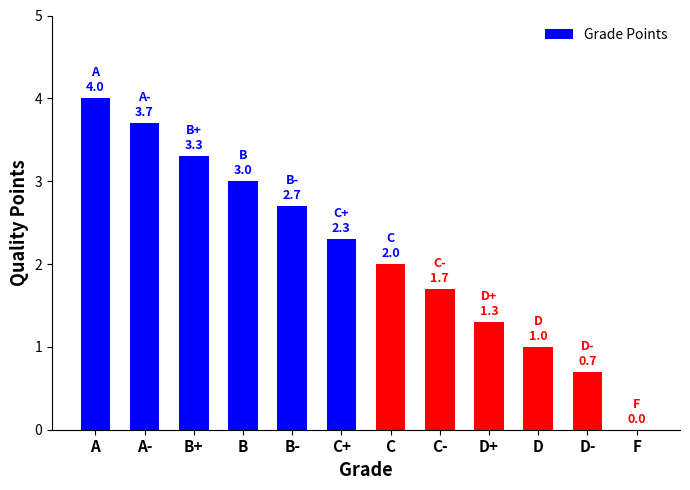

What value does the data have at D?

1.0